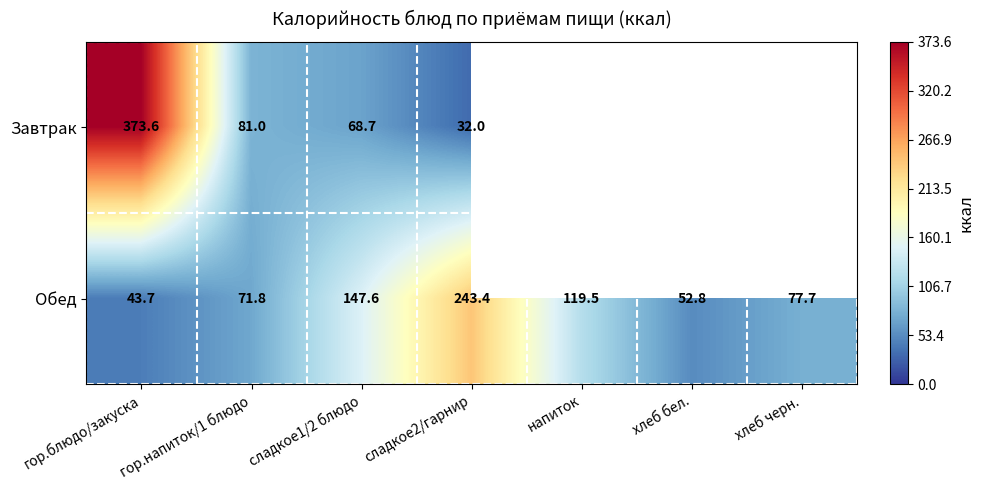

Rank the categories by Обед value from lowest to highest.

гор.блюдо/закуска, хлеб бел., гор.напиток/1 блюдо, хлеб черн., напиток, сладкое1/2 блюдо, сладкое2/гарнир